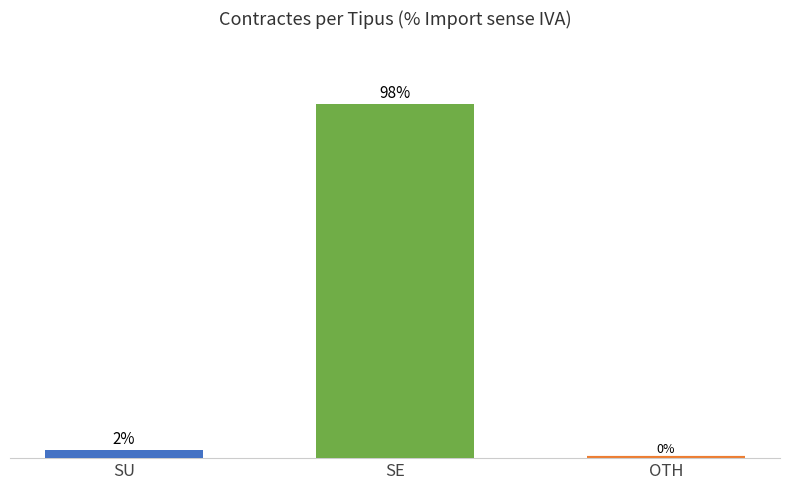

Are the bars horizontal?

No